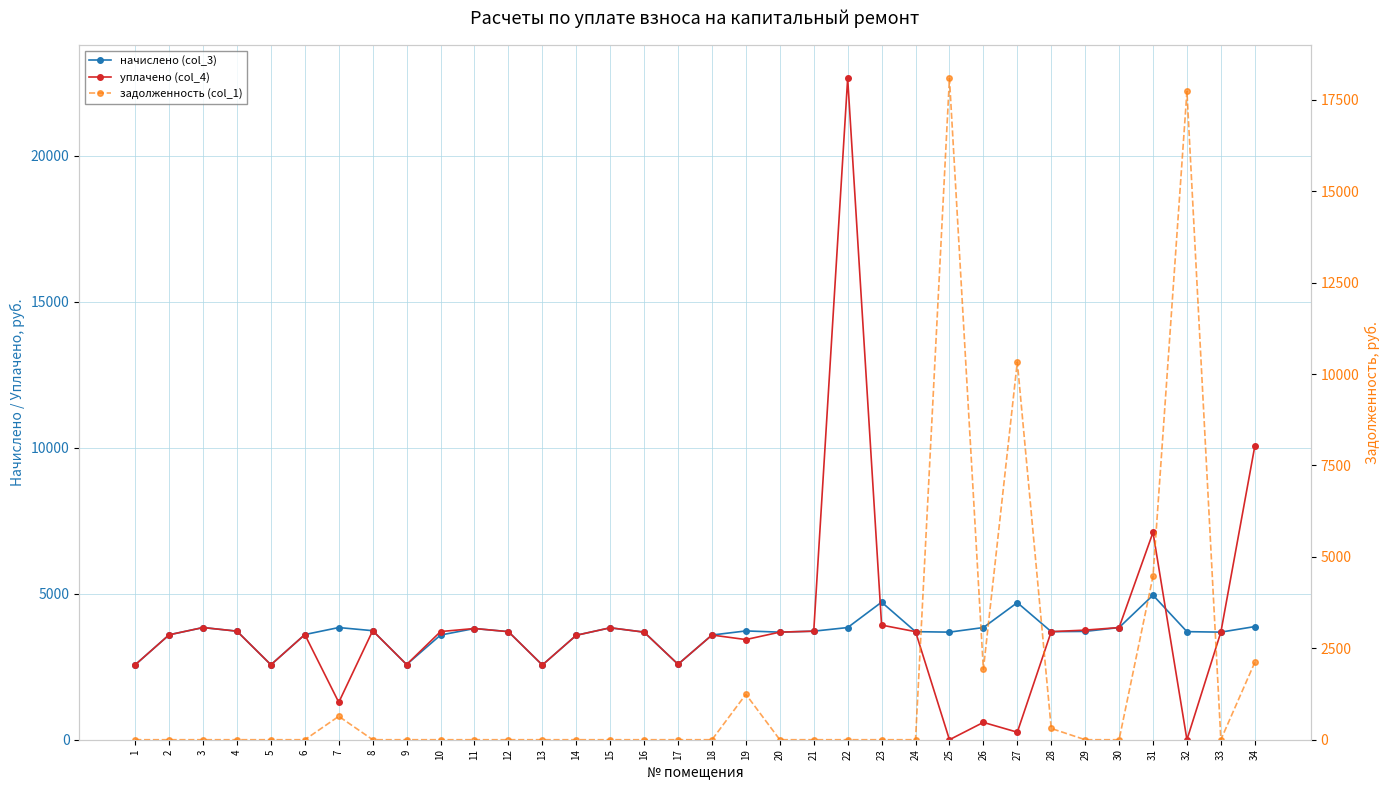

At which category does задолженность (col_1) reach its first local valley?

26